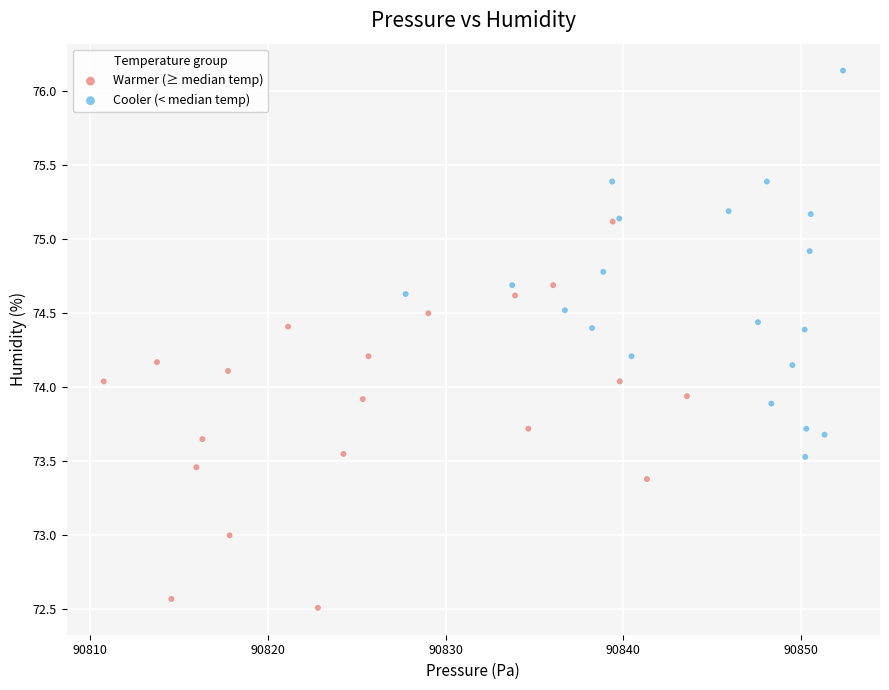

Which series reaches the minimum Y coordinate?

Warmer (≥ median temp)